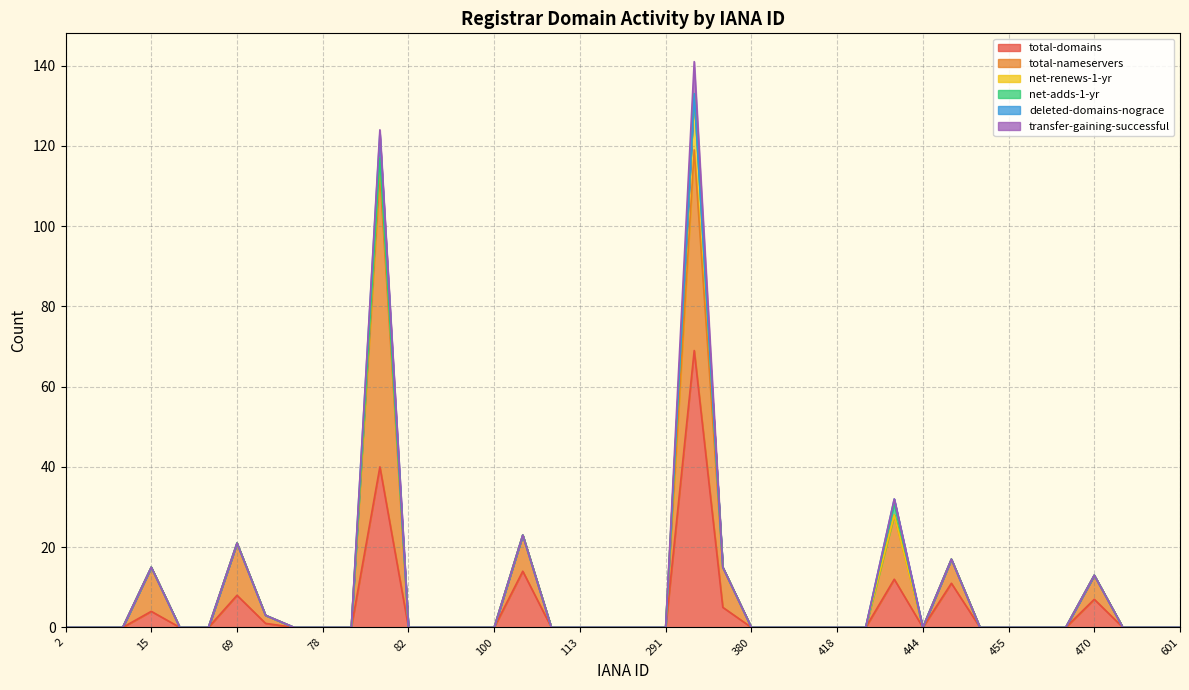

Where is net-adds-1-yr nearest to the value 1?

2